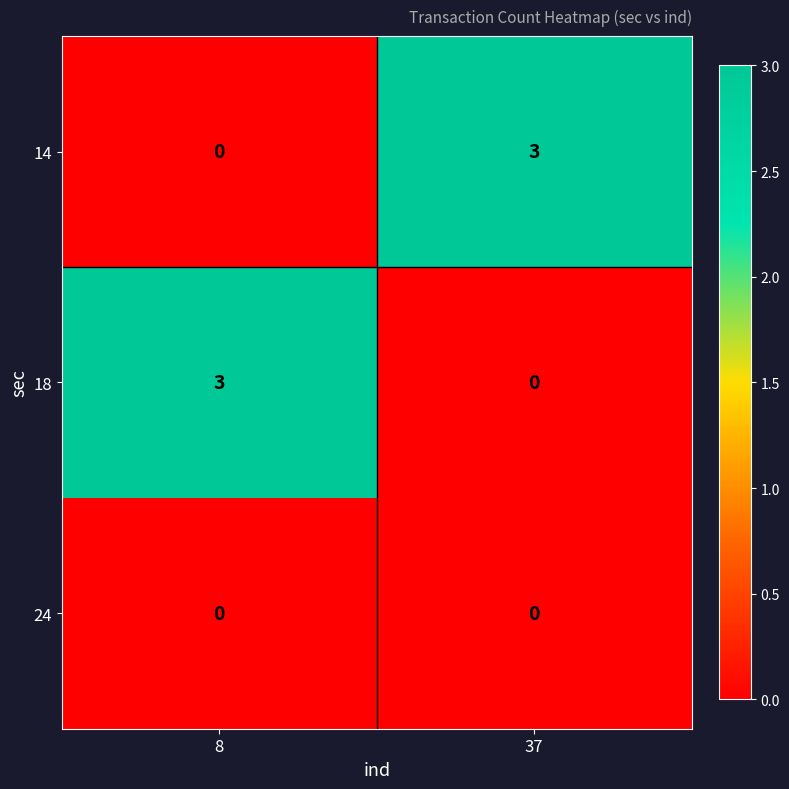

What is the greatest value displayed?

3